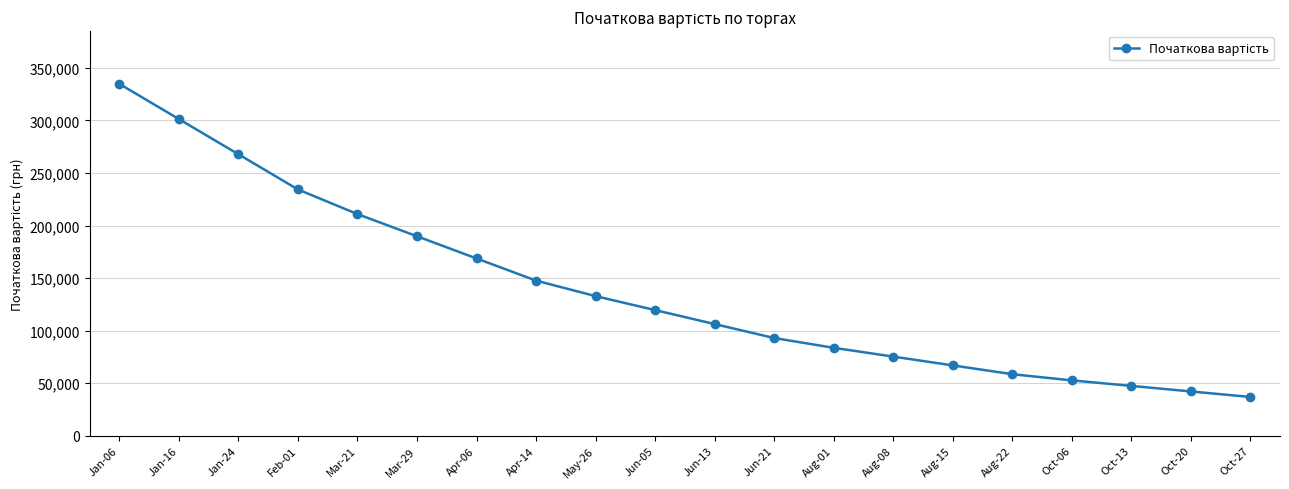

List the labels in order of value, largest first.

Jan-06, Jan-16, Jan-24, Feb-01, Mar-21, Mar-29, Apr-06, Apr-14, May-26, Jun-05, Jun-13, Jun-21, Aug-01, Aug-08, Aug-15, Aug-22, Oct-06, Oct-13, Oct-20, Oct-27